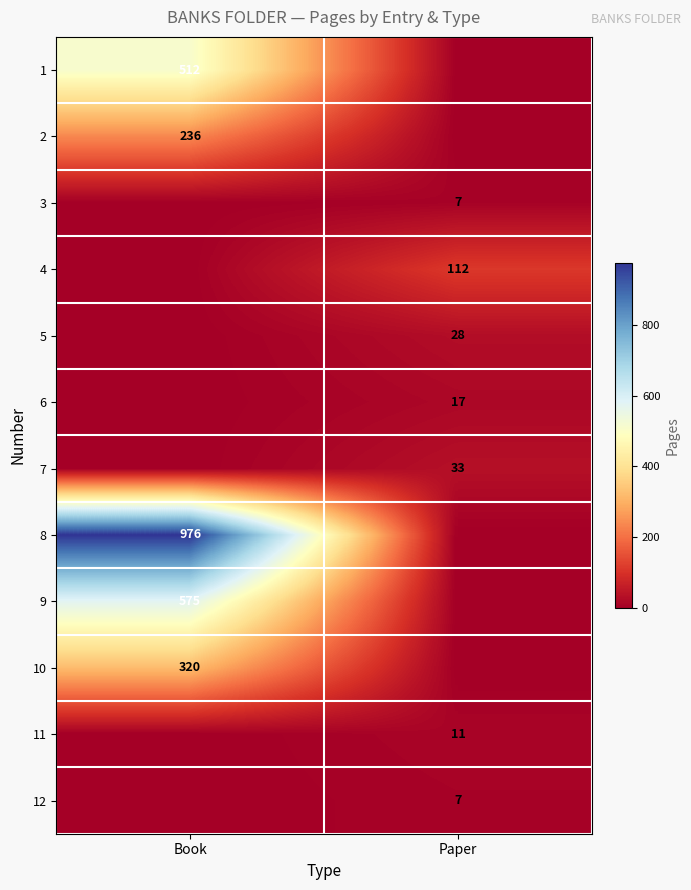

Is it true that 2 equals 358 at Book?

False